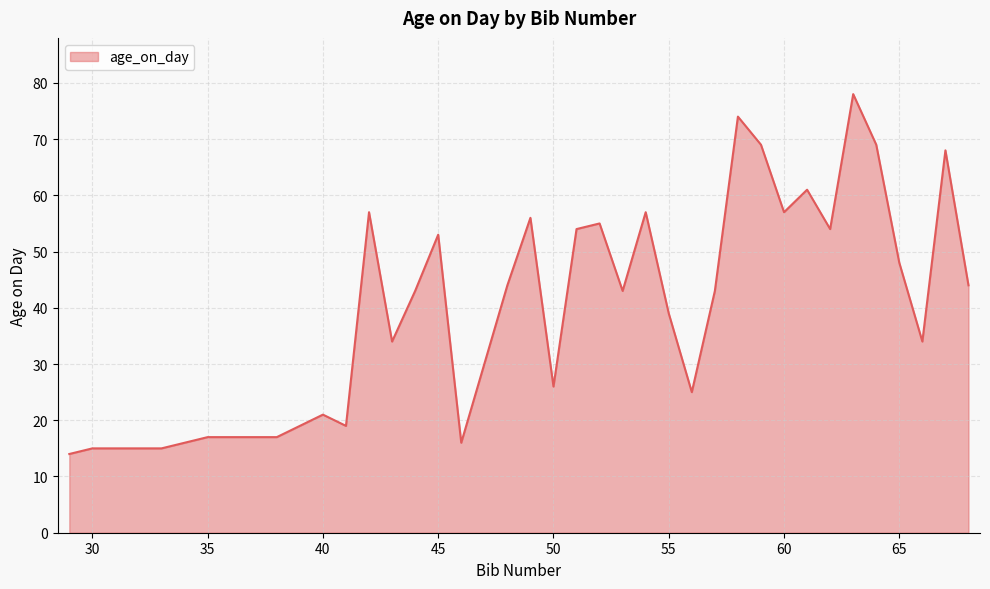

What is the greatest value displayed?

78